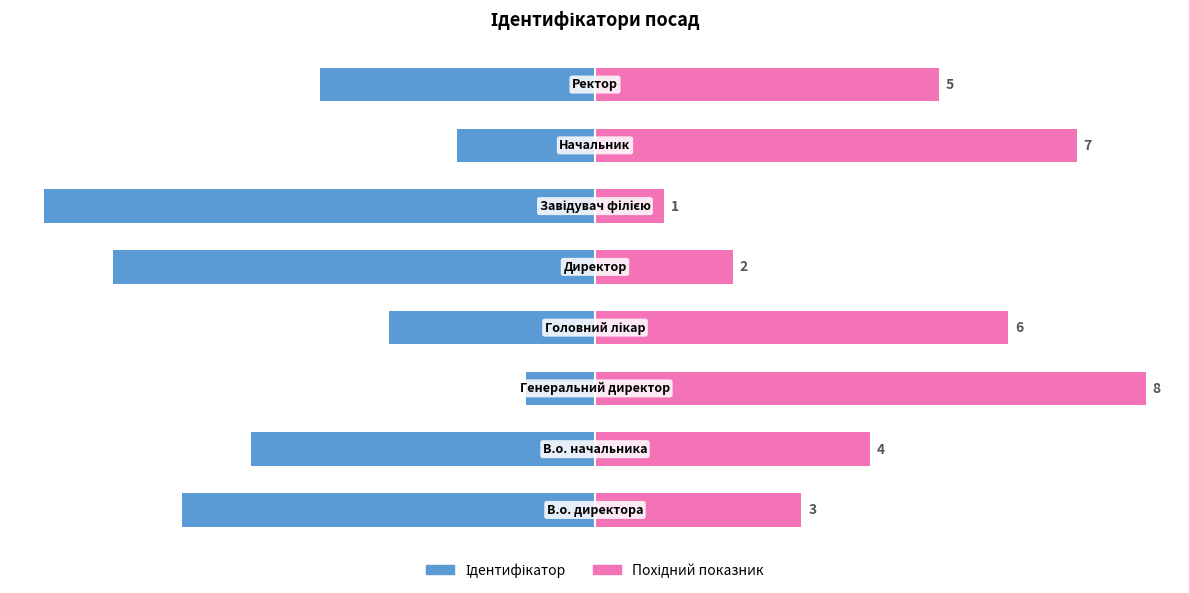

How many data points in Похідний показник (правий) are less than 5?

4